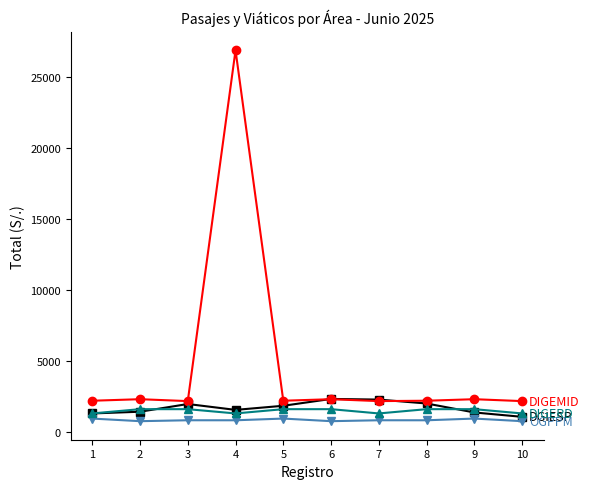

What is the minimum value shown in the chart?

733.6